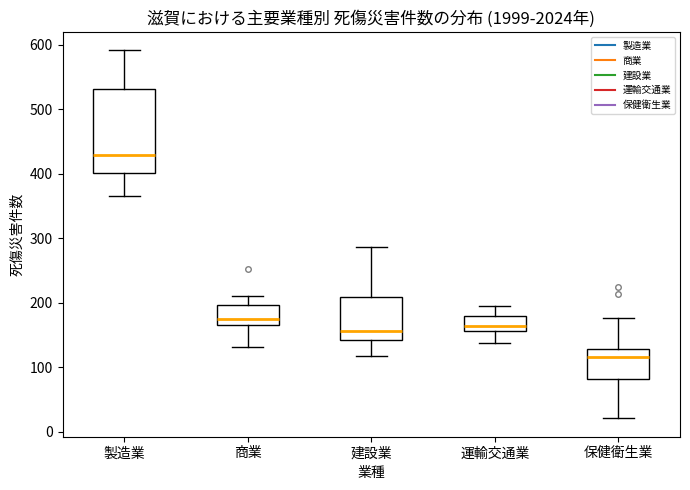

Reading left to right, read every box against the y-axis: the position of its median line, the range the box covers, and the ends of its whiskers. The values are not printed on the chart, so give them approximately, as read against the axis.

製造業: median 430, box 400 to 530, whiskers 370 to 590
商業: median 180, box 170 to 200, whiskers 130 to 210
建設業: median 160, box 140 to 210, whiskers 120 to 290
運輸交通業: median 160 (just above the box's lower edge), box 160 to 180, whiskers 140 to 200
保健衛生業: median 120, box 80 to 130, whiskers 20 to 180